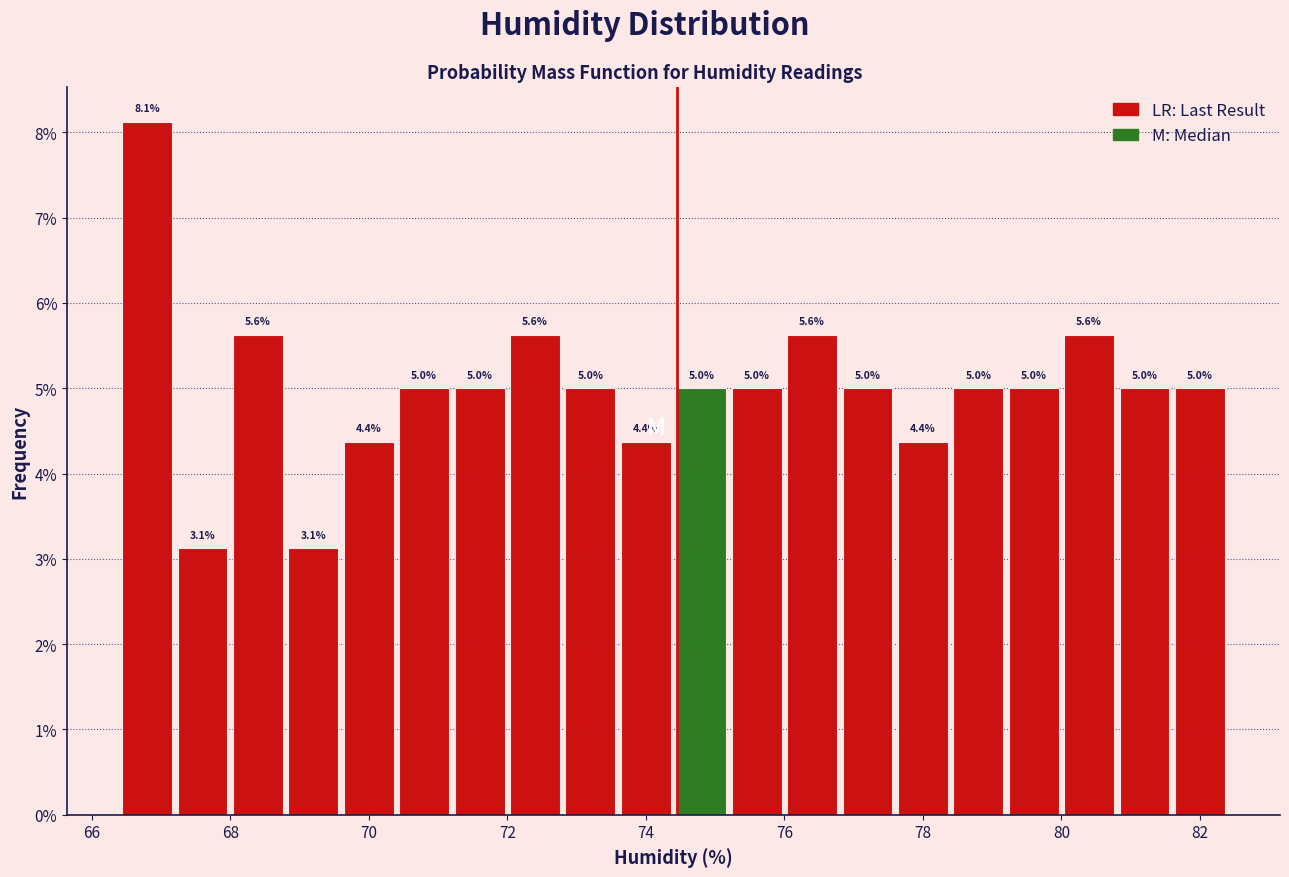

Which range on the x-axis has the tallest bar?

66.4 to 67.2